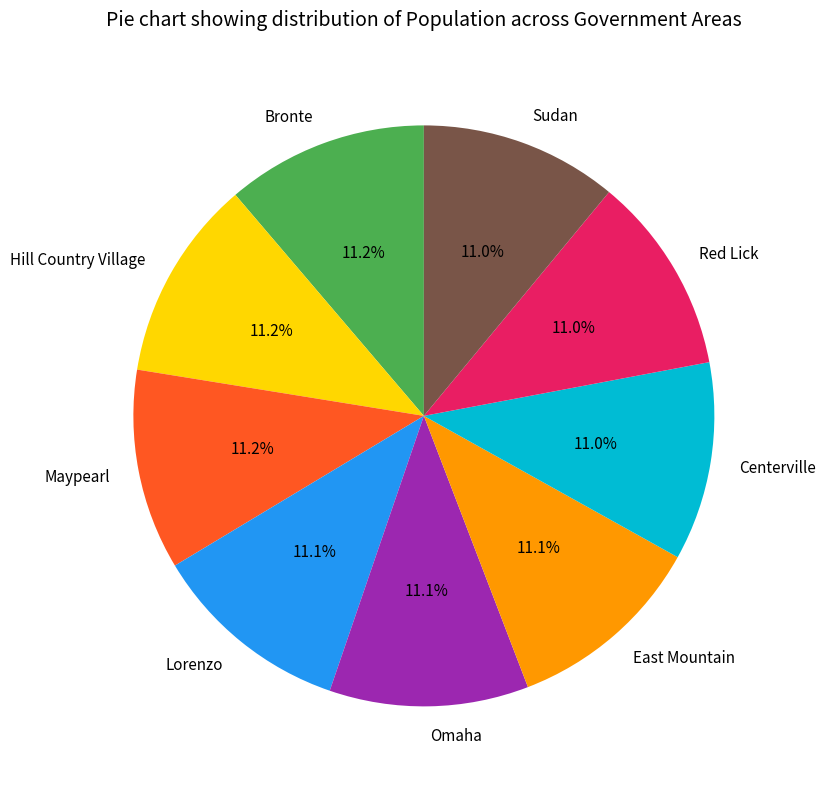

To the nearest percent, what portion does Hill Country Village represent?

11%